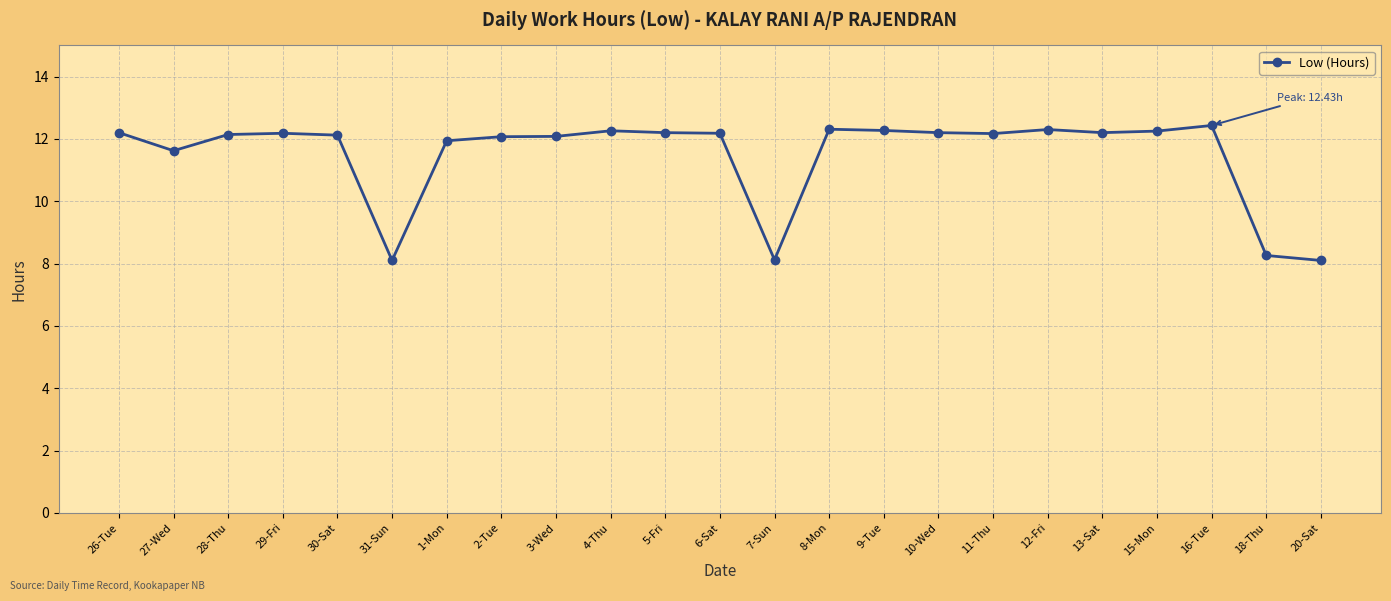

Does the chart have visible grid lines?

Yes